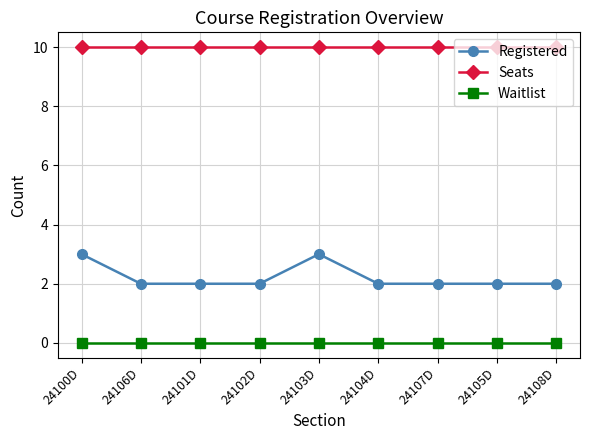

What is the maximum value shown in the chart?

10